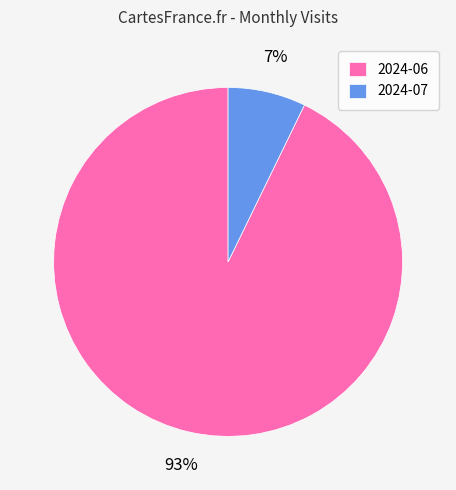

What percentage is the 2024-06 slice, to the nearest percent?

93%